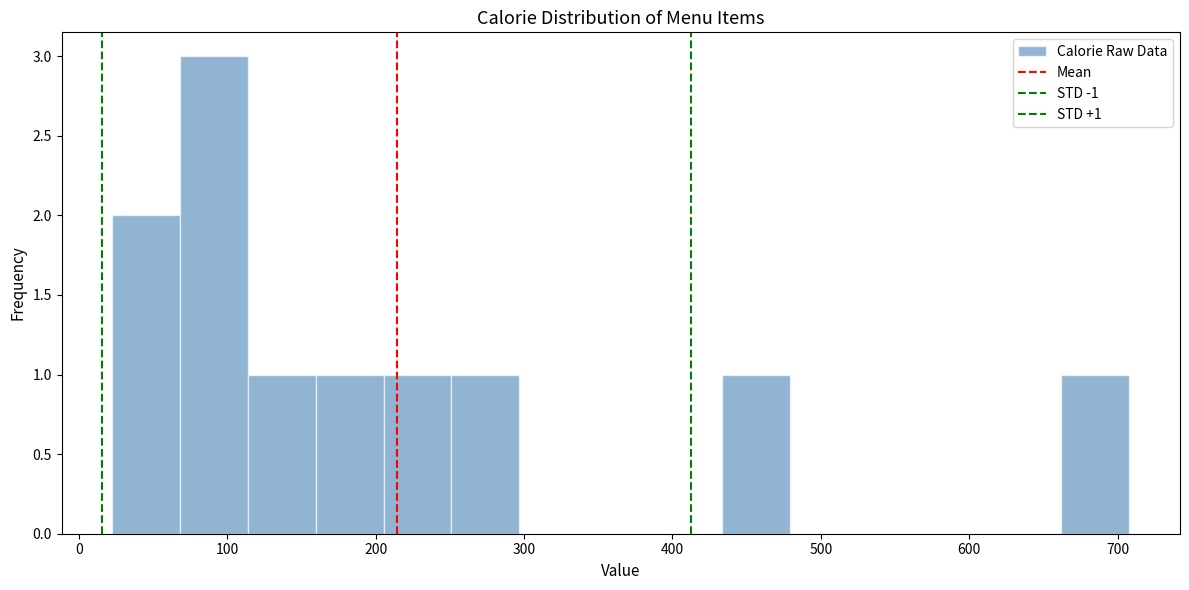

Which range on the x-axis has the tallest bar?

70 to 110